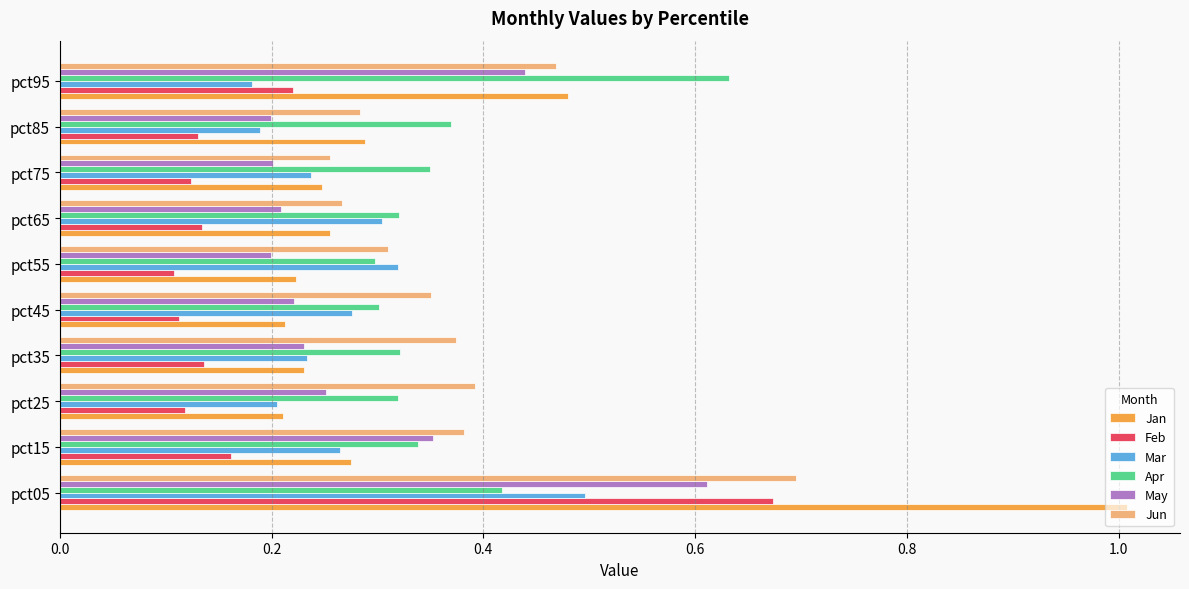

The Feb series shows 0.7 at pct05. True or false?

True